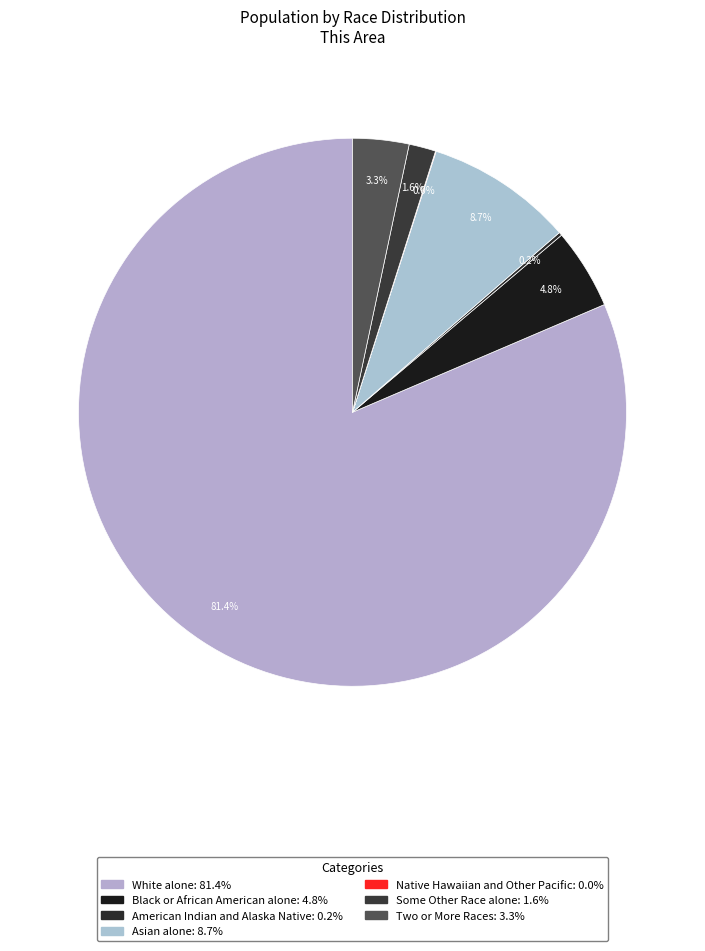

Rank the categories by value from highest to lowest.

White alone, Asian alone, Black or African American alone, Two or More Races, Some Other Race alone, American Indian and Alaska Native, Native Hawaiian and Other Pacific